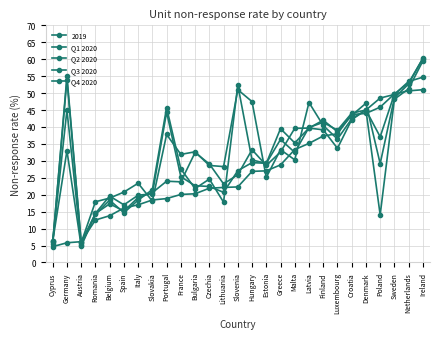

What is the total value across all series at Portugal?

151.9